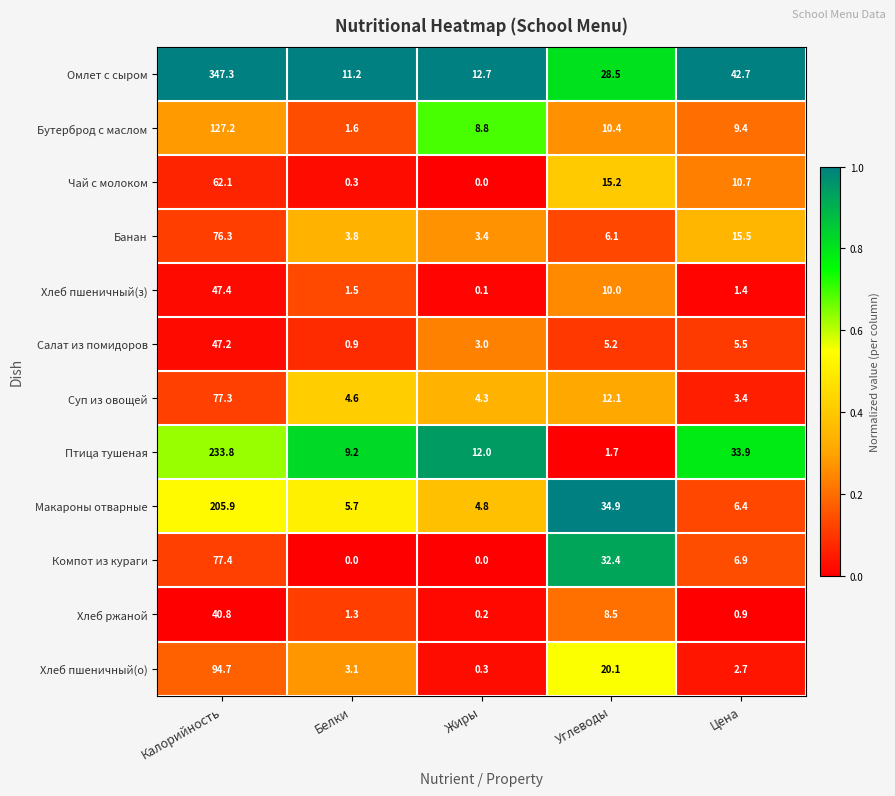

What is the sum of all Хлеб пшеничный(з) values?

60.4